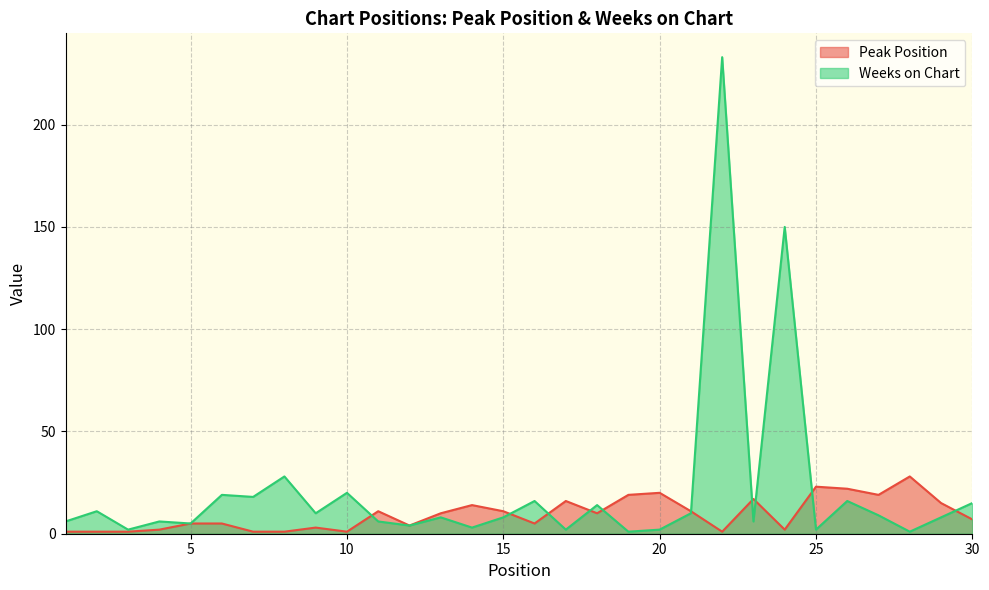

Does the chart display data point markers on the line(s)?

No